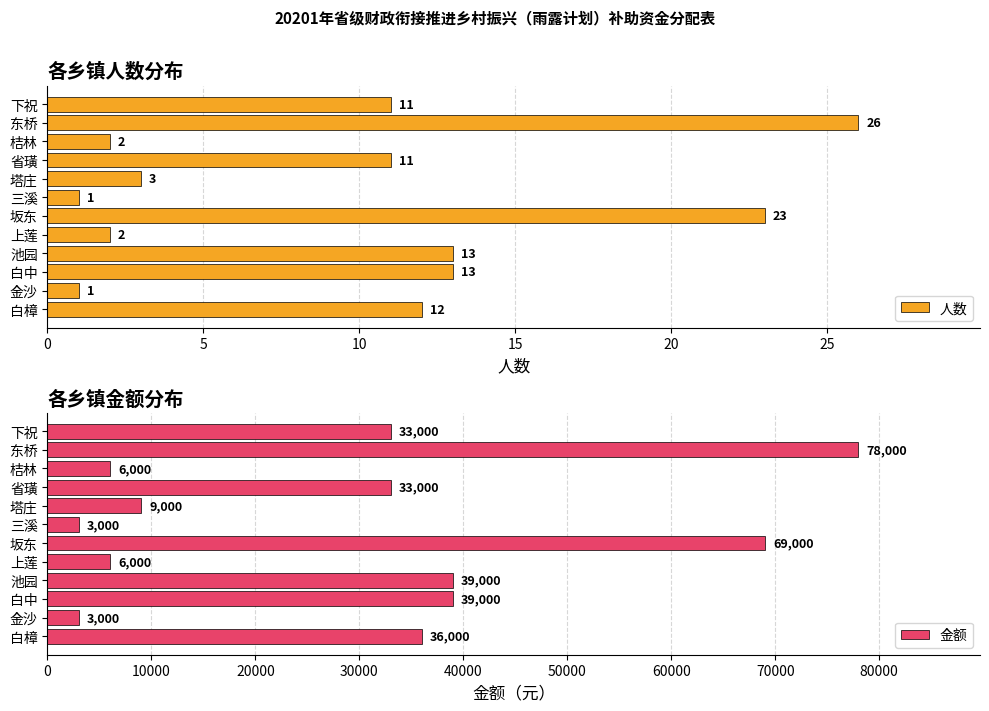

What is the greatest value displayed?

78000